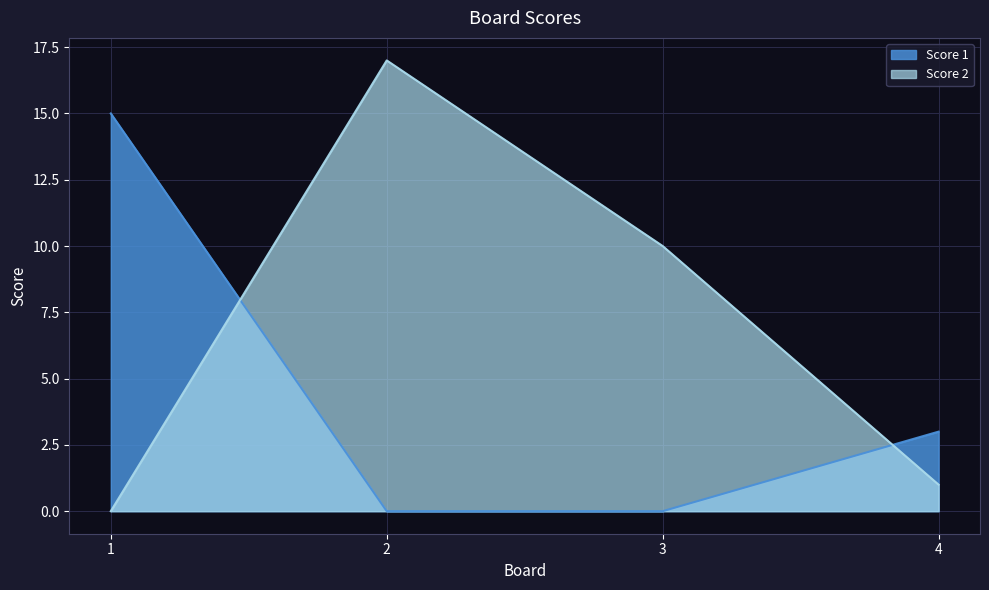

True or false: Score 2 has a value of 15 at 3.

False